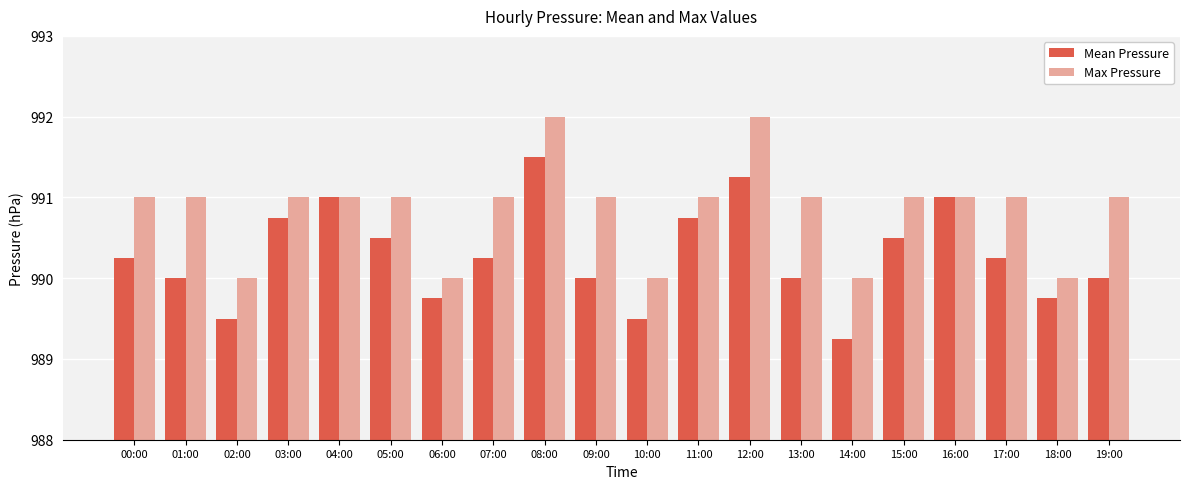

The Mean Pressure series shows 990.0 at 09:00. True or false?

True